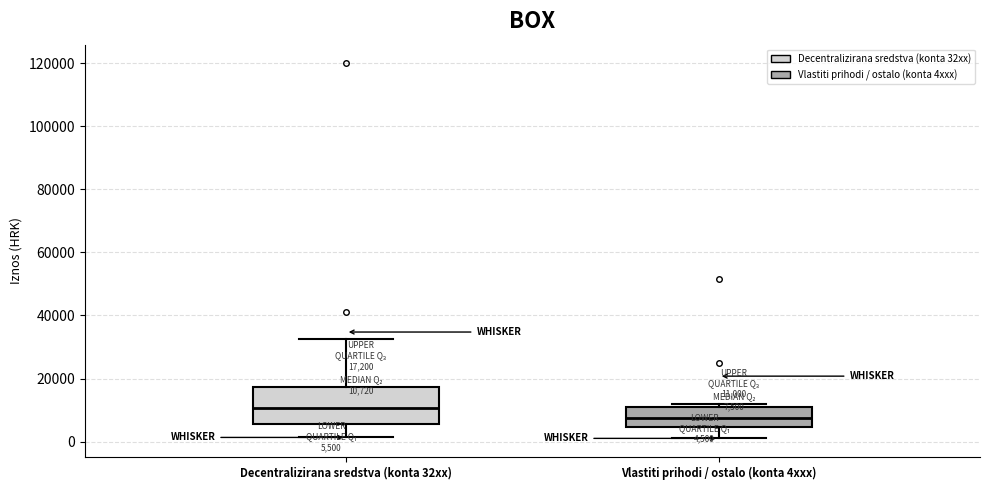

Which box's median line is the lowest?

Vlastiti prihodi / ostalo (konta 4xxx)